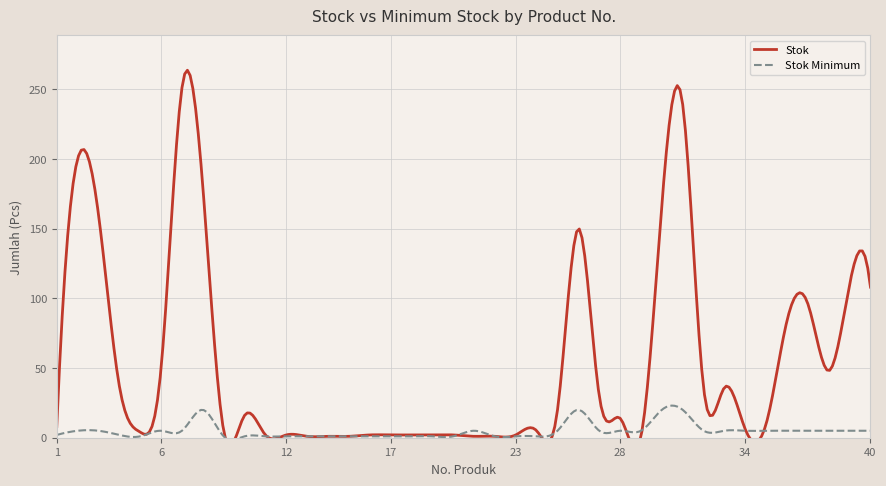

Where is the first local maximum for Stok?

2